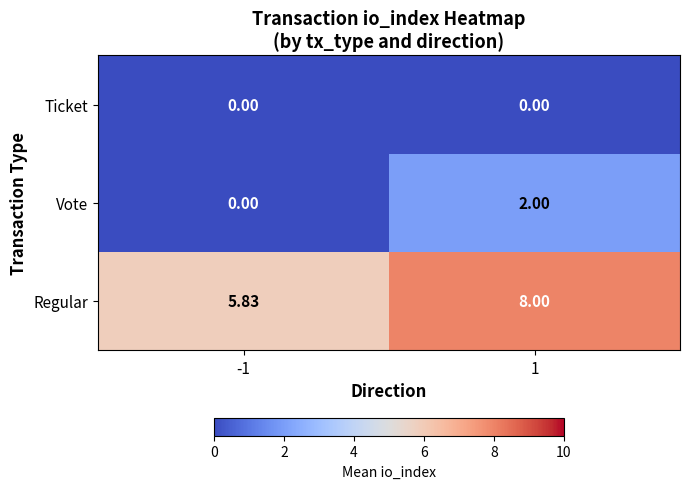

Rank the series at 1 from lowest to highest value.

Ticket, Vote, Regular